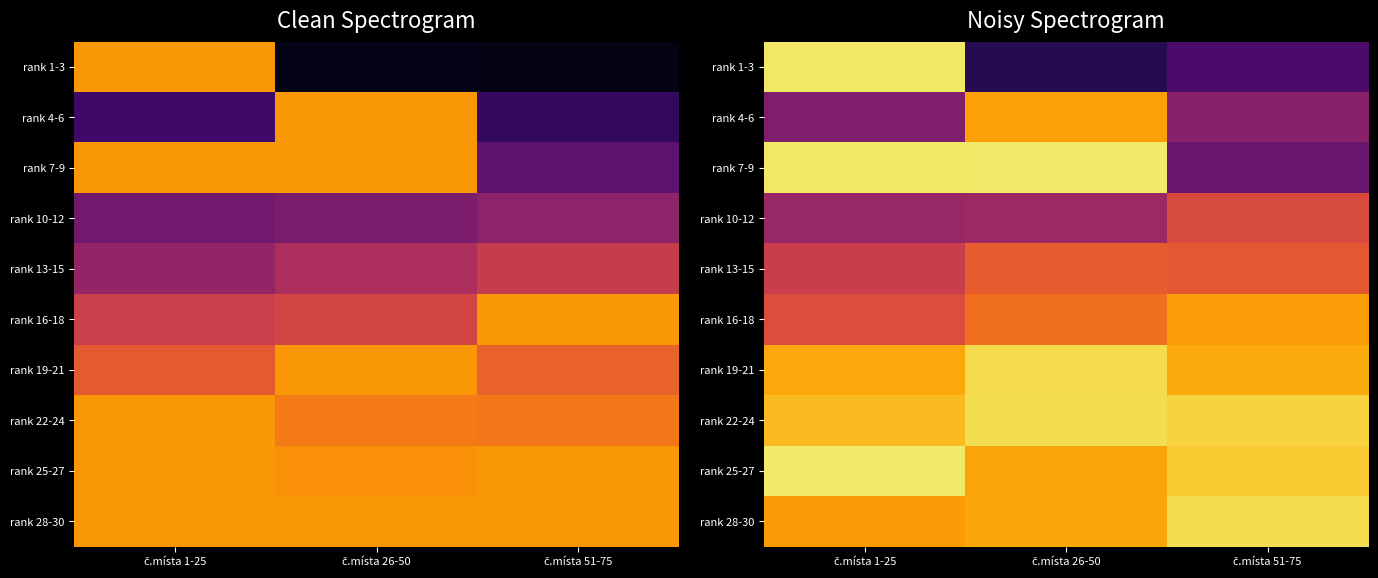

Is the value of rank 19-21 at č.místa 51-75 greater than the value of rank 16-18 at č.místa 1-25?

Yes